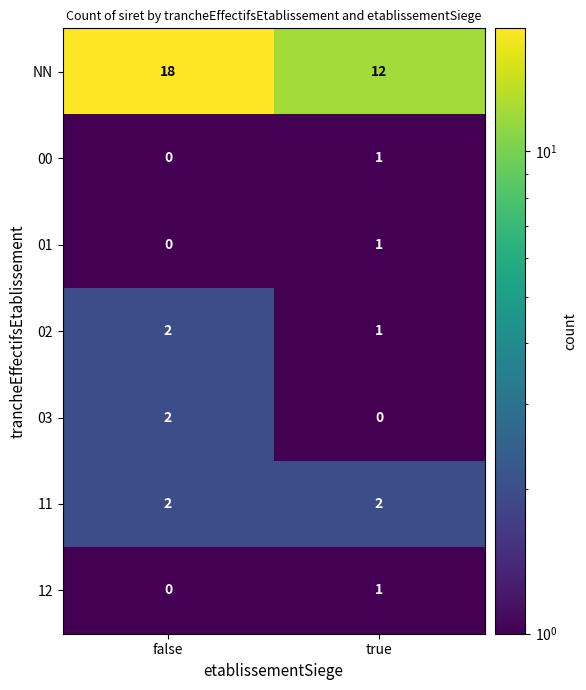

Which category has the lowest value in the 12 series?

false